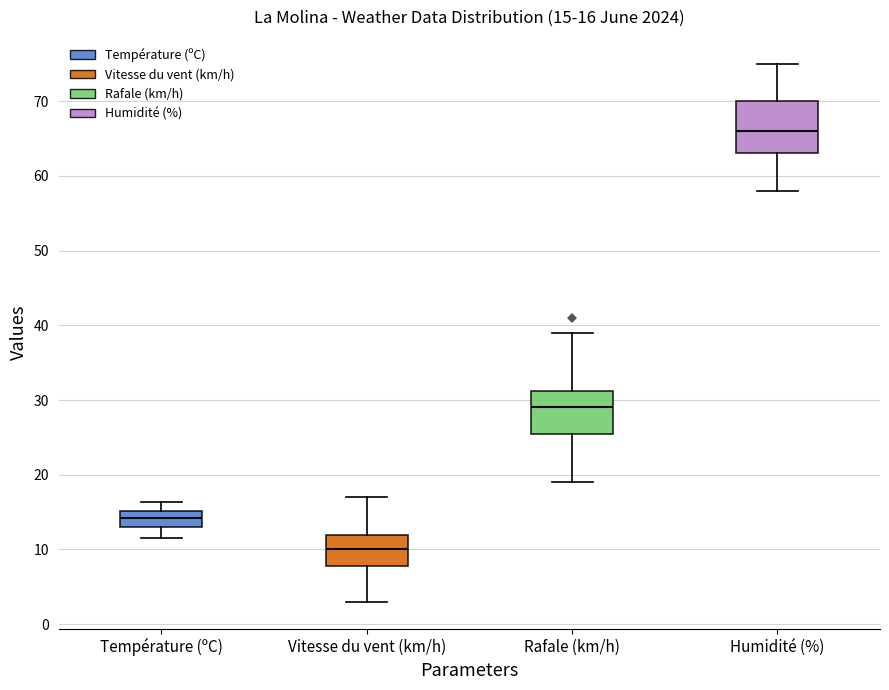

Which box has the lowest median line?

Vitesse du vent (km/h)